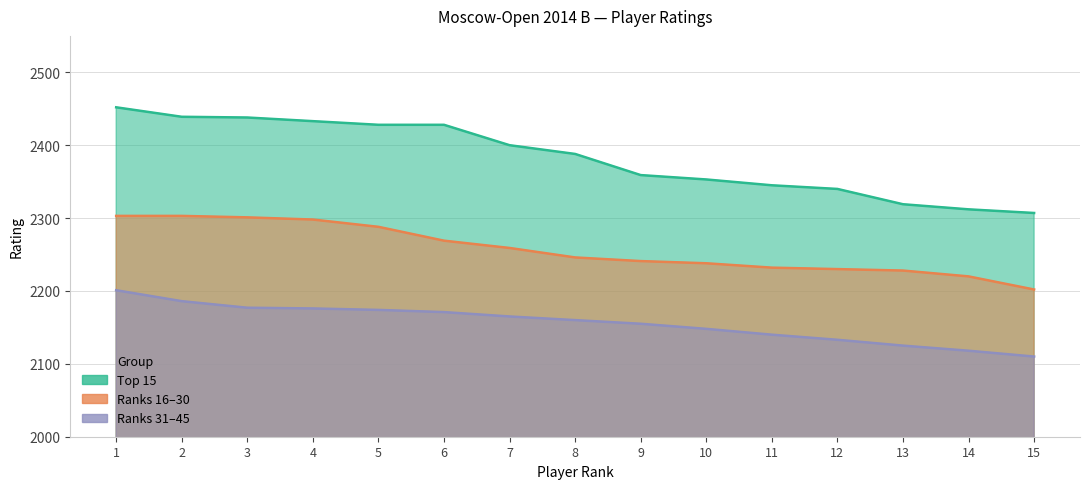

The value of Top 15 at 15 is 3625. True or false?

False